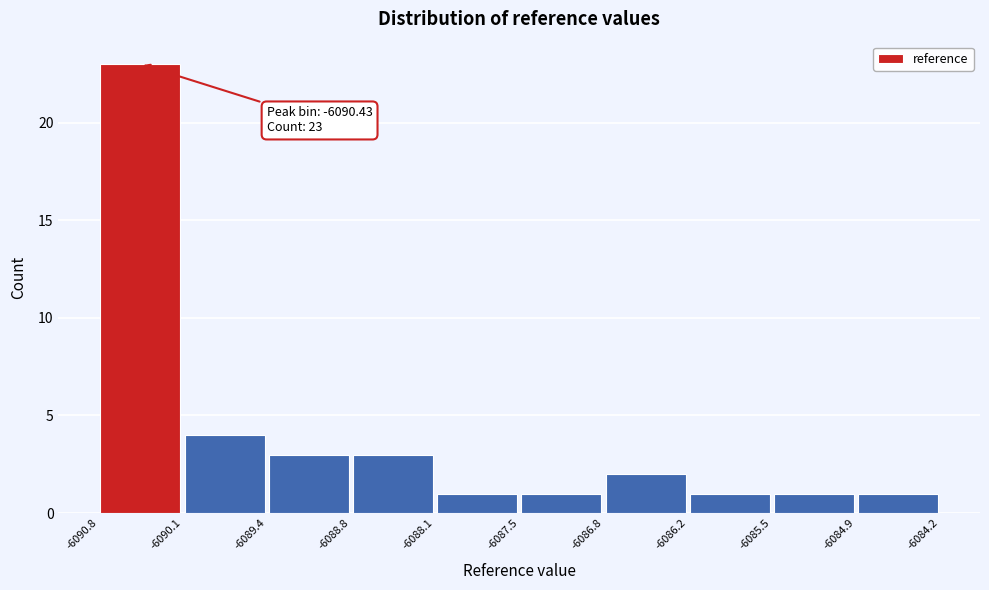

Which range on the x-axis has the tallest bar?

-6090.8 to -6090.1